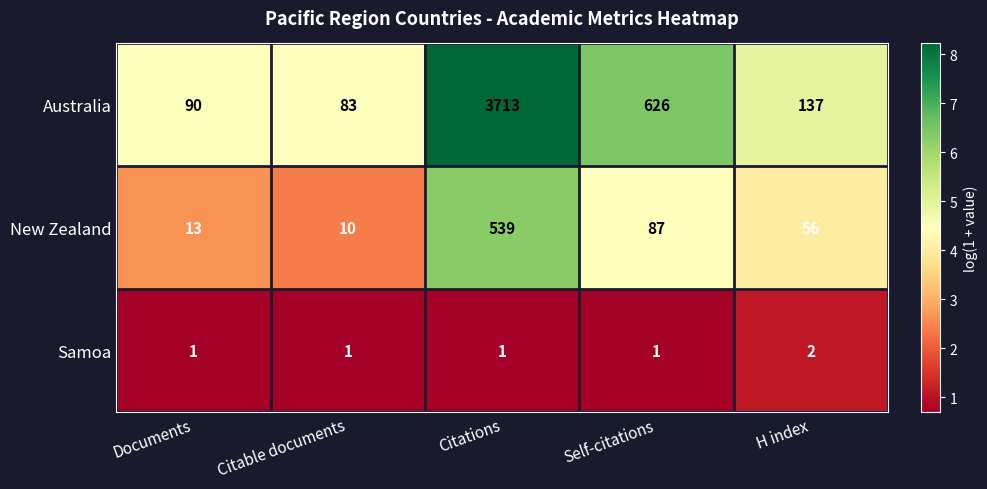

At which category is the sum across all series the highest?

Citations